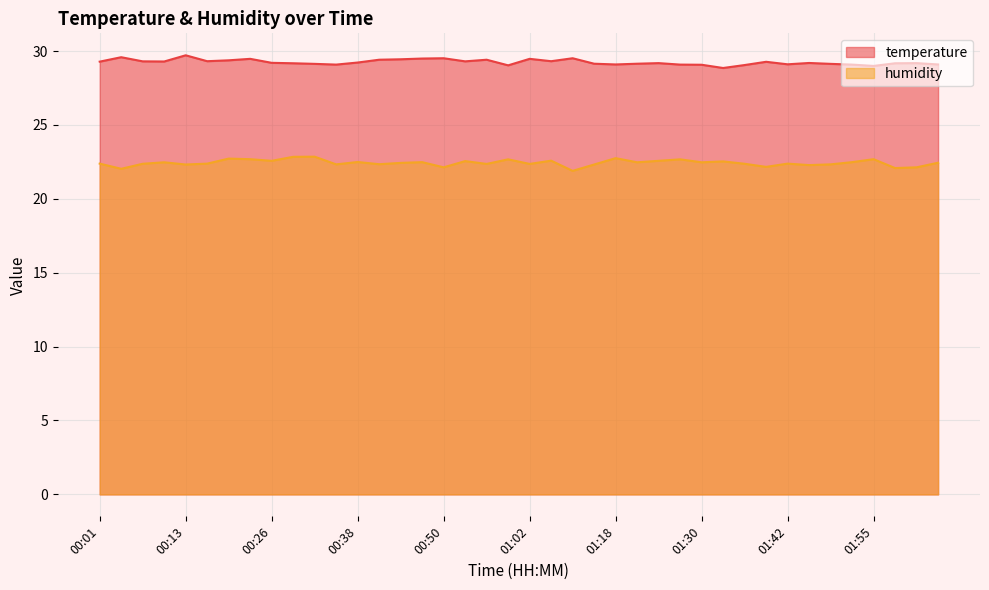

What position from the left is 00:44?

15